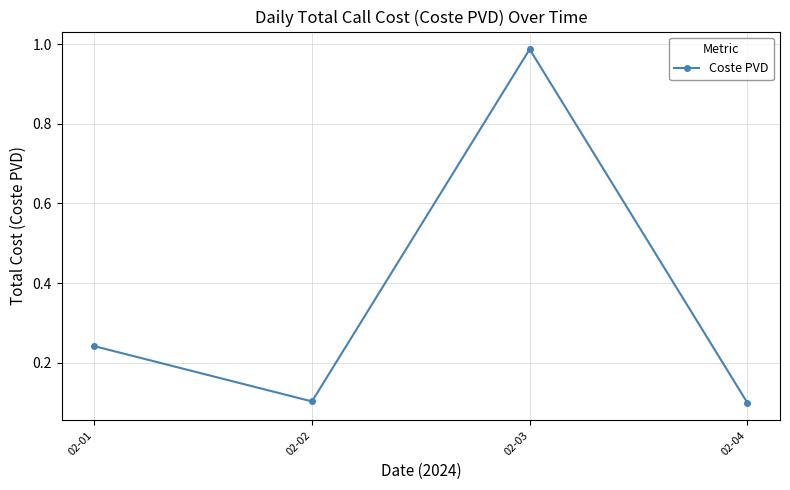

Which category has the highest value across all series?

02-03